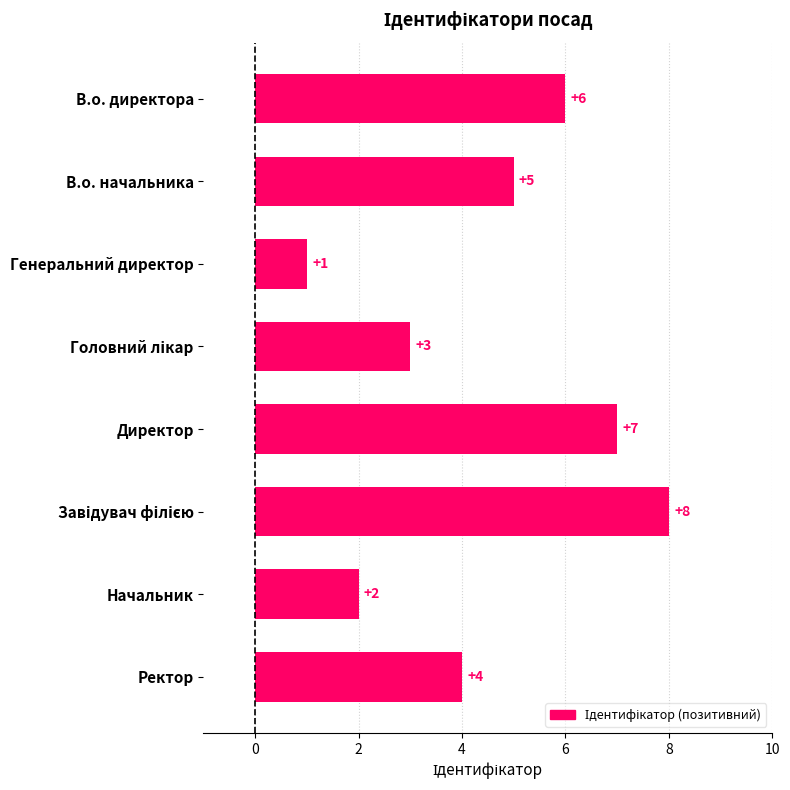

Between В.о. директора and Ректор, which is larger?

В.о. директора